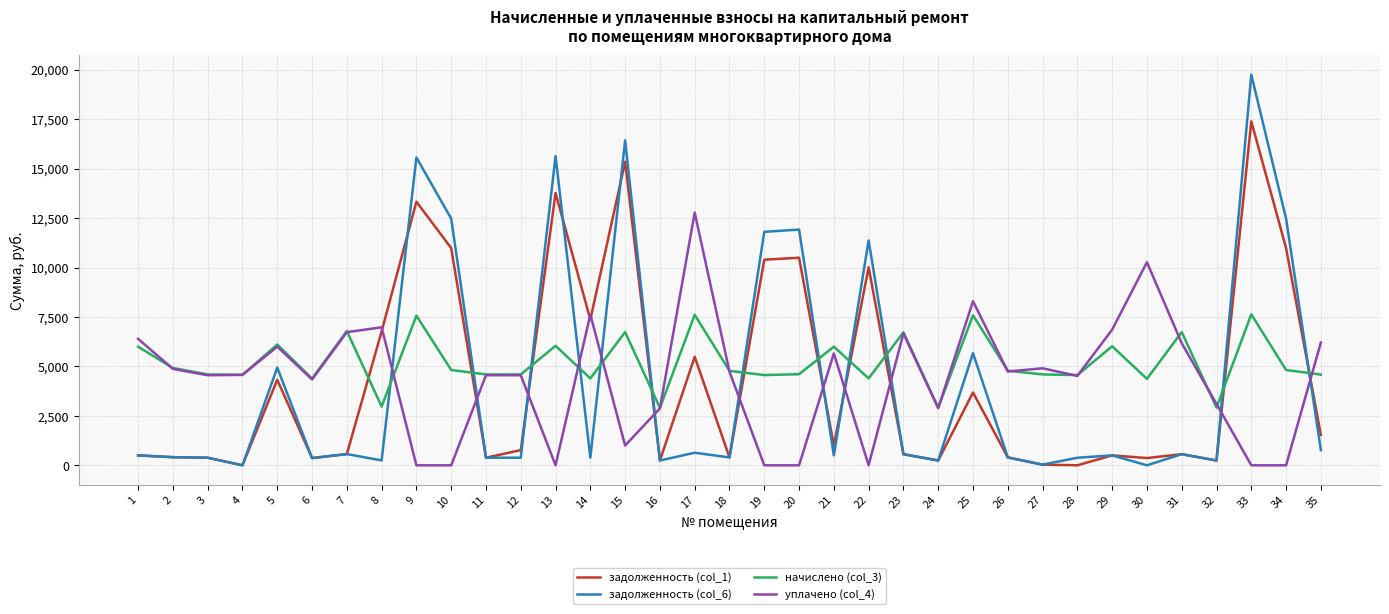

The value of уплачено (col_4) at 28 is 4520.6. True or false?

True